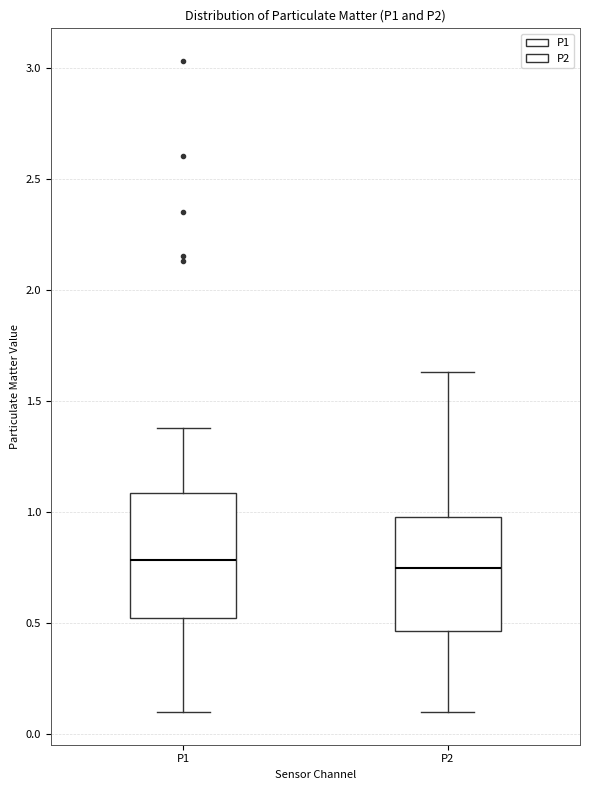

Reading left to right, read every box against the y-axis: the position of its median line, the range the box covers, and the ends of its whiskers. The values are not printed on the chart, so give them approximately, as read against the axis.

P1: median 0.80, box 0.55 to 1.10, whiskers 0.10 to 1.40
P2: median 0.75, box 0.45 to 1.00, whiskers 0.10 to 1.65